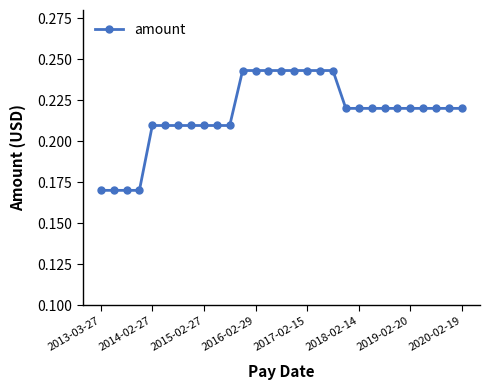

What is the difference between the maximum and minimum values?

0.1